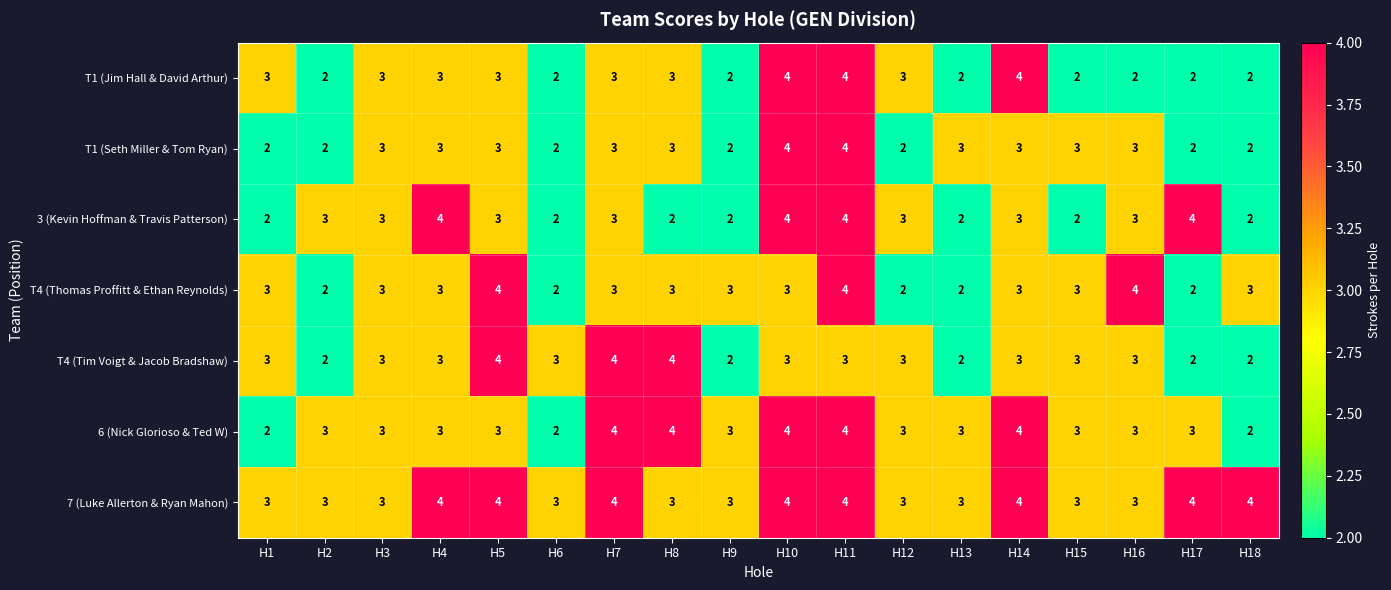

What is the sum of all 6 (Nick Glorioso & Ted W) values?

56